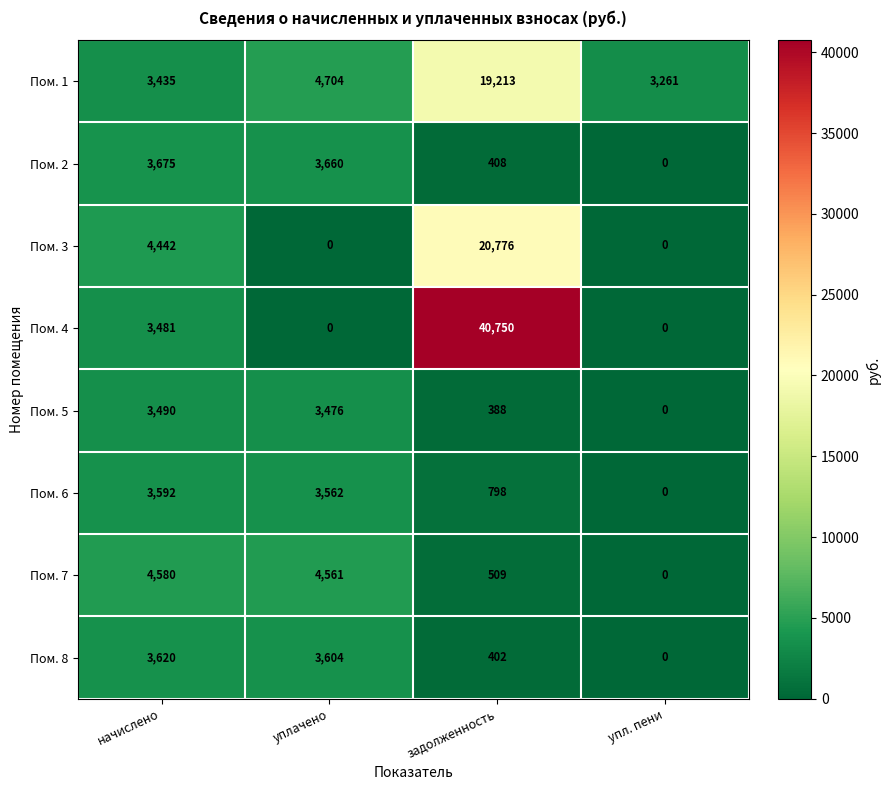

At how many categories does at least one series exceed 36541?

1